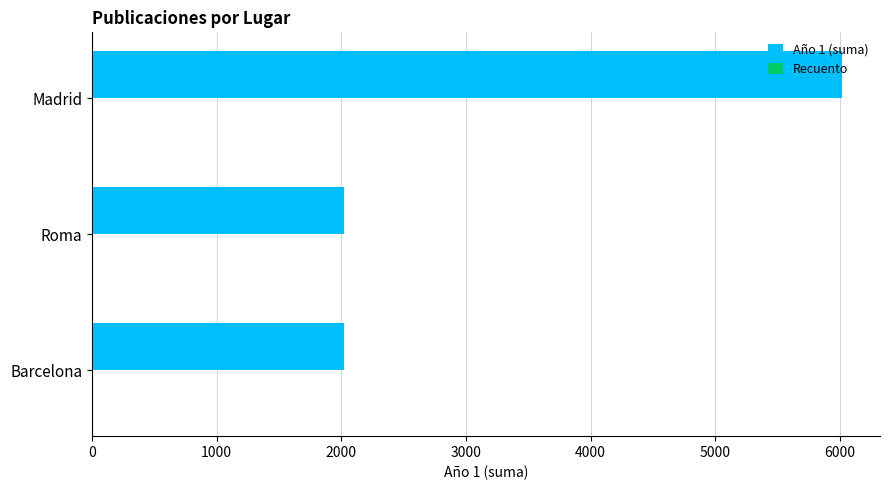

At which category does the chart reach its peak across all series?

Madrid